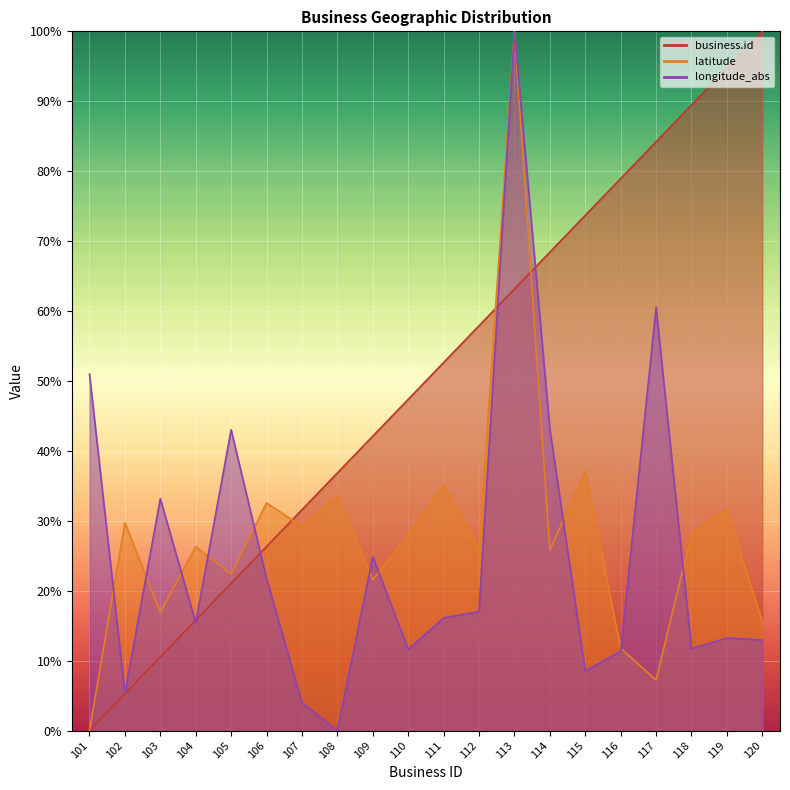

What is the total value across all series at 118?

129.3